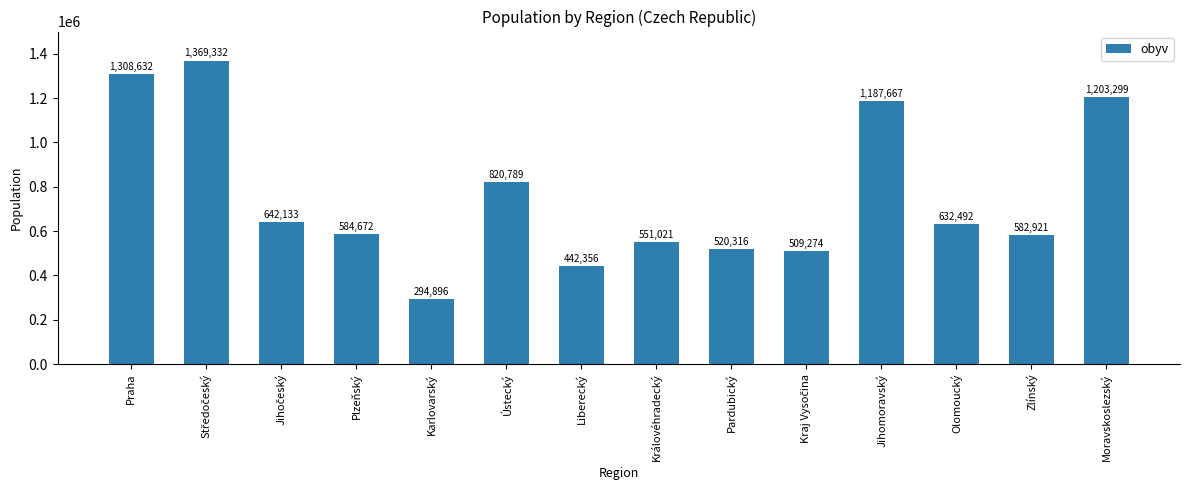

What is the difference between the values at Jihomoravský and Moravskoslezský?

15632